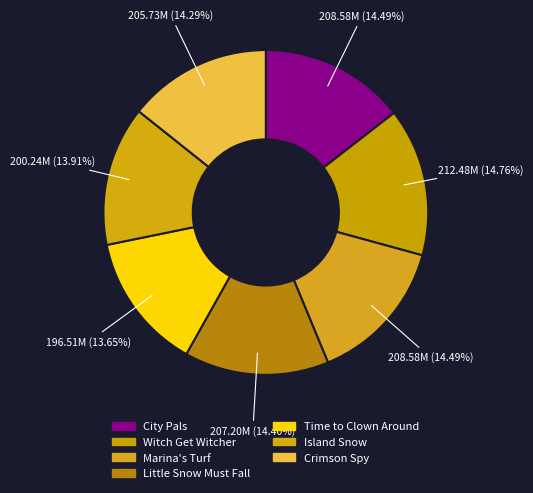

Count the number of slices in the pie.

7